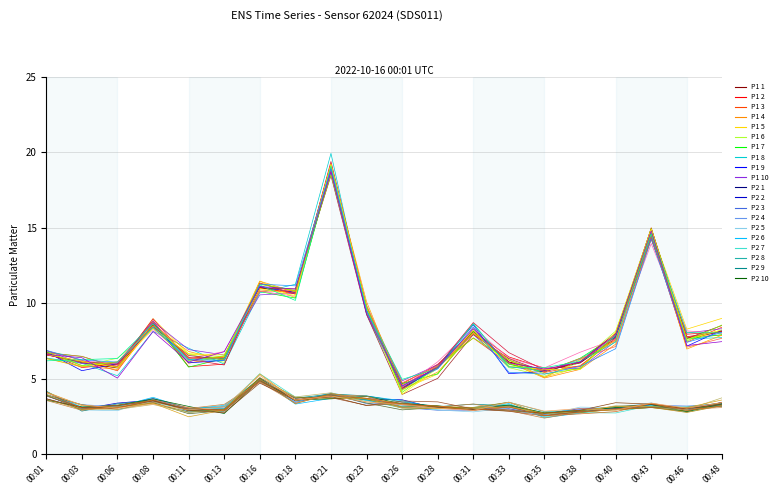

What is the minimum value shown in the chart?

2.4